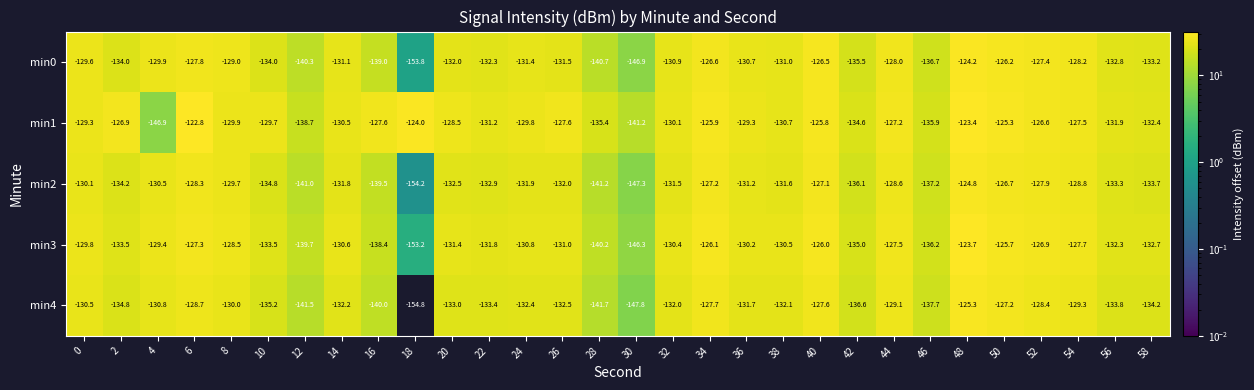

Where is min4 nearest to the value -140?

16